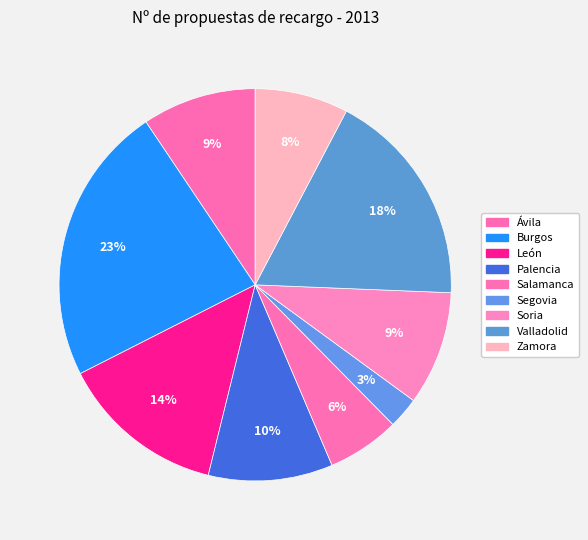

How many slices are in this pie chart?

9